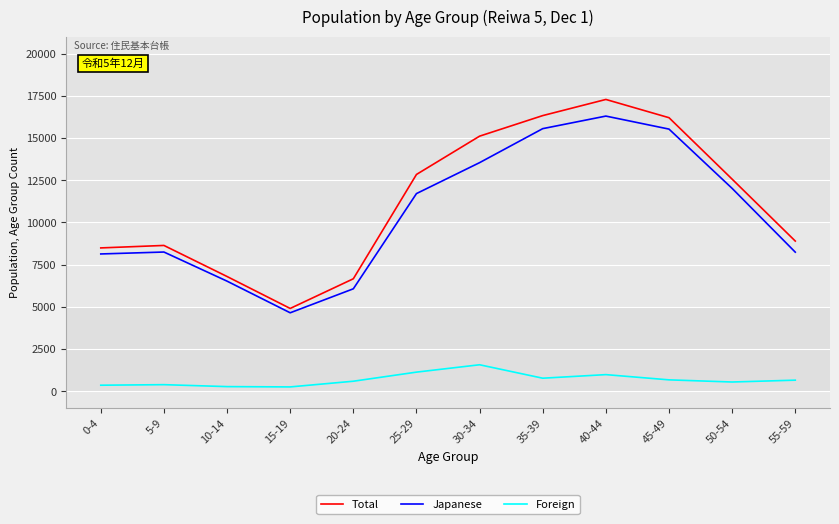

Where does the Foreign series first go above 657?

25-29